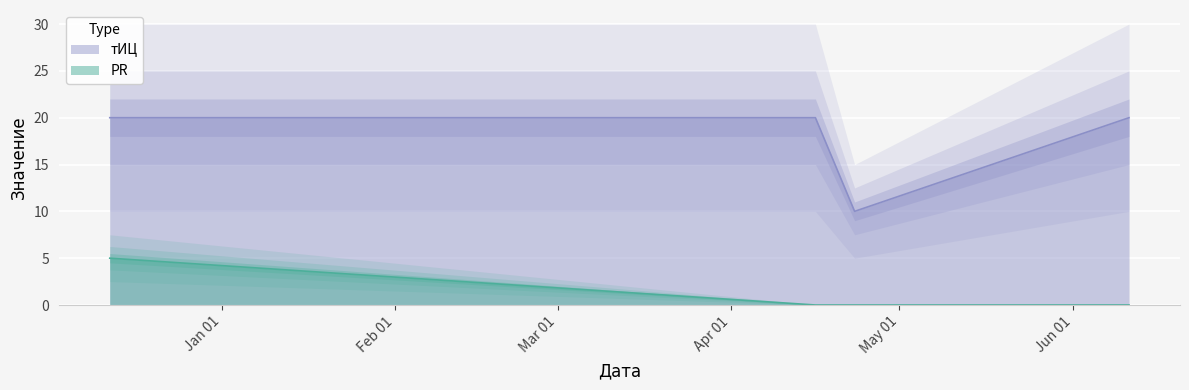

Which label corresponds to the largest value in the chart?

2015-12-12